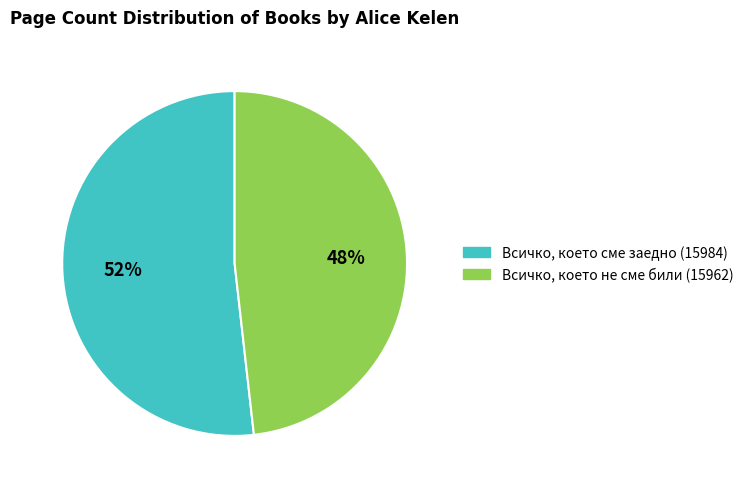

Combined, do Всичко, което не сме били (15962) and Всичко, което сме заедно (15984) account for over 50%?

Yes